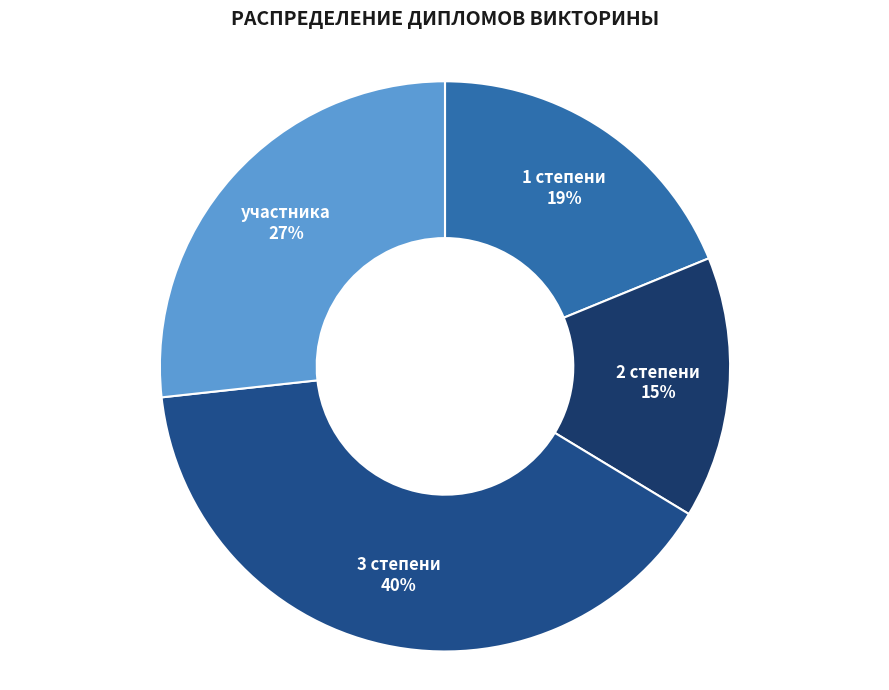

Between 3 степени and участника, which is larger?

3 степени